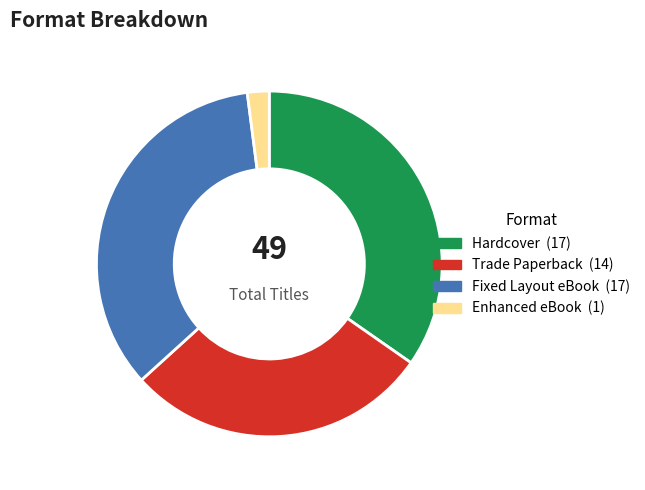

How many slices are in this pie chart?

4